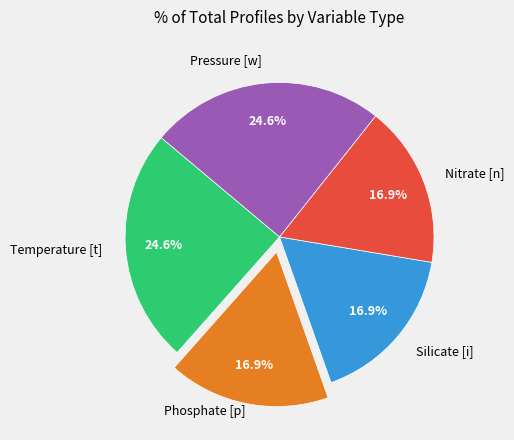

Does any single category account for the majority?

No